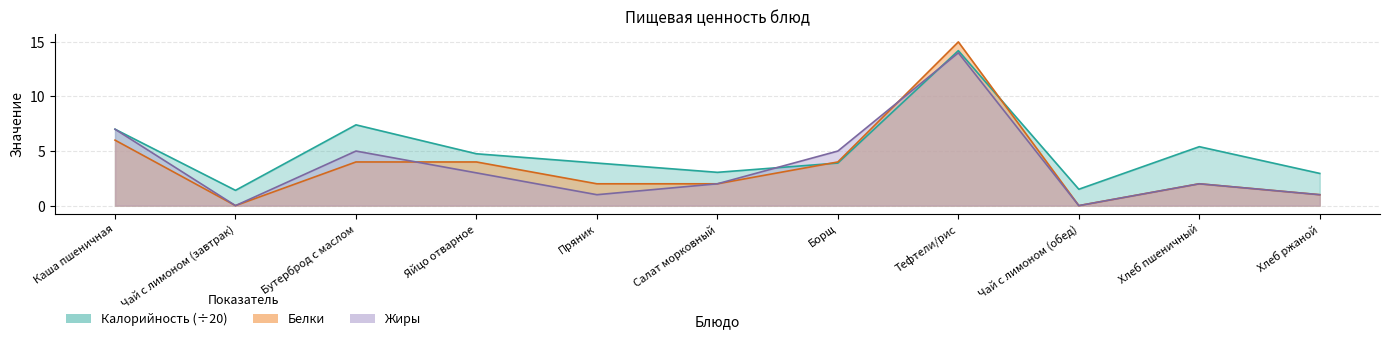

What is the spread (max minus min) of values at Каша пшеничная?

1.0